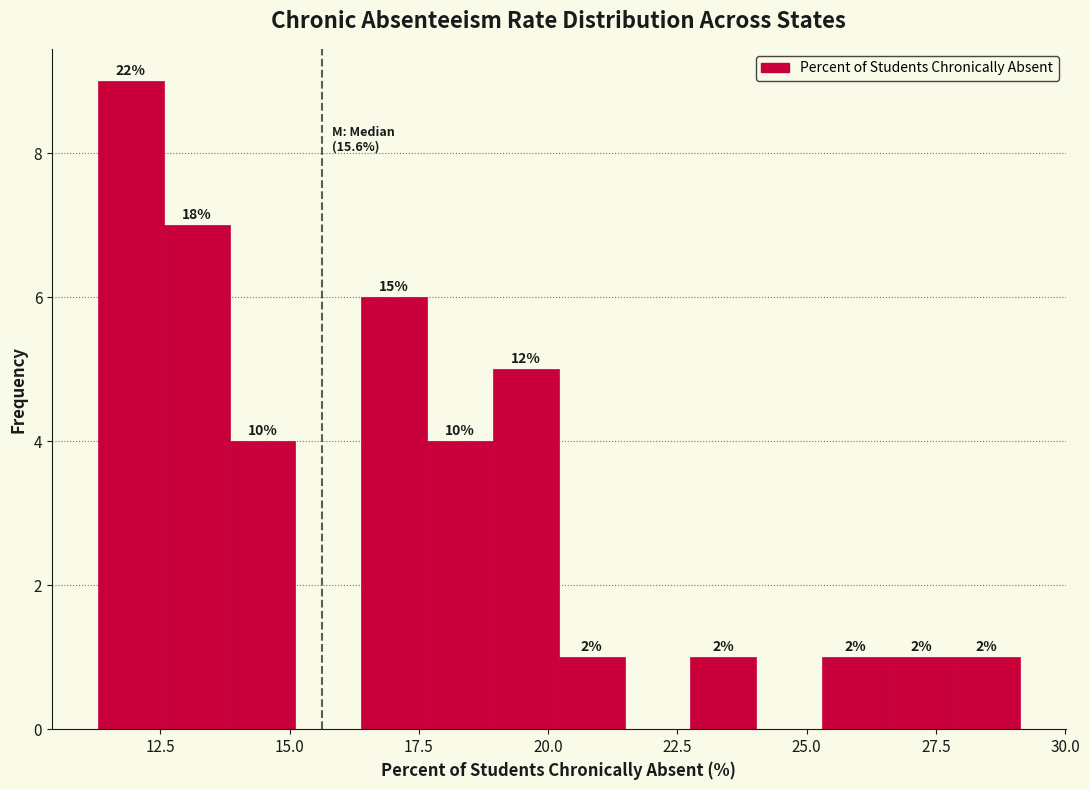

Read against the x-axis, roughly where is the centre of the tallest bar?

12.0